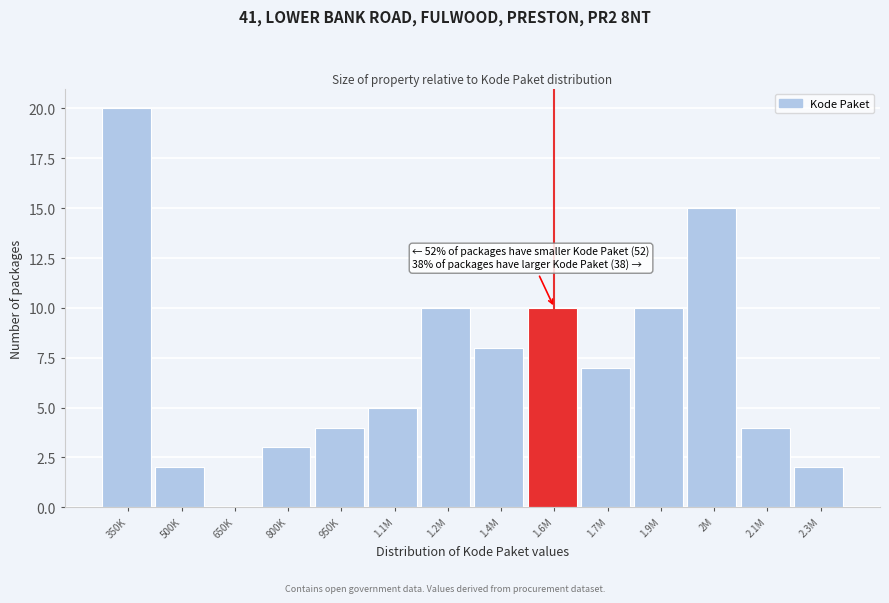

Reading left to right, what are all the values shown in this chart?

350K=20	500K=2	650K=0	800K=3	950K=4	1.1M=5	1.2M=10	1.4M=8	1.6M=10	1.7M=7	1.9M=10	2M=15	2.1M=4	2.3M=2